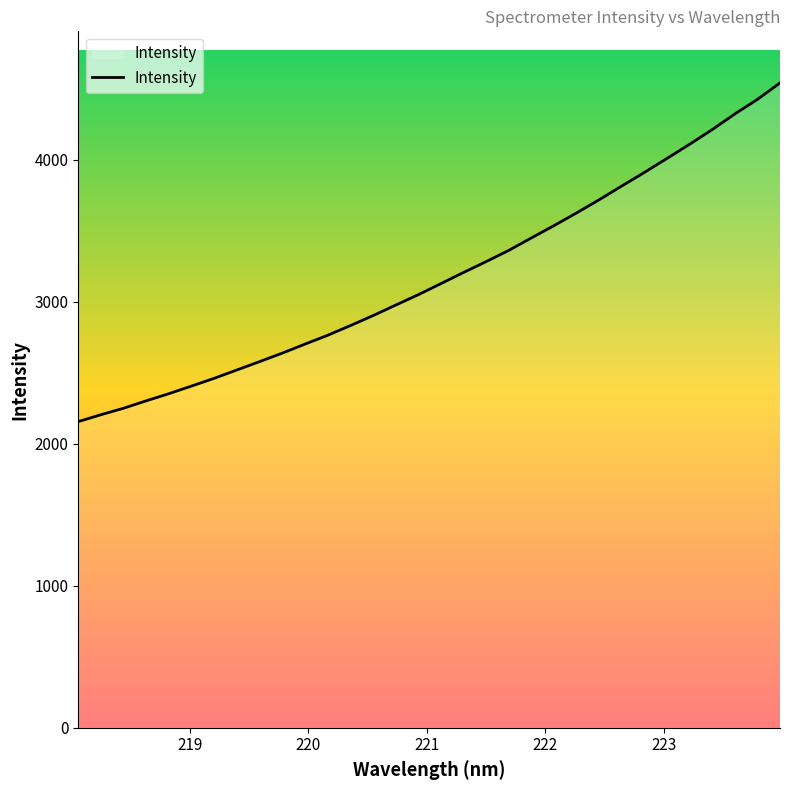

What is the difference between the maximum and minimum values?

2384.5